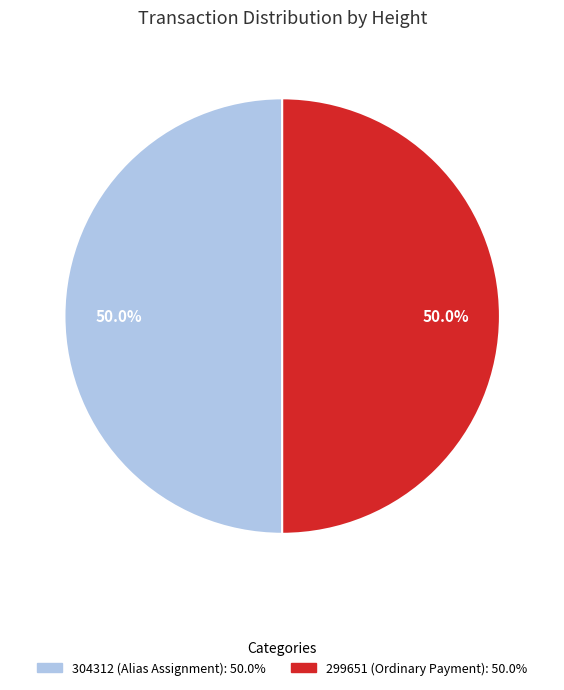

The 299651 slice represents 99% of the pie. True or false?

False